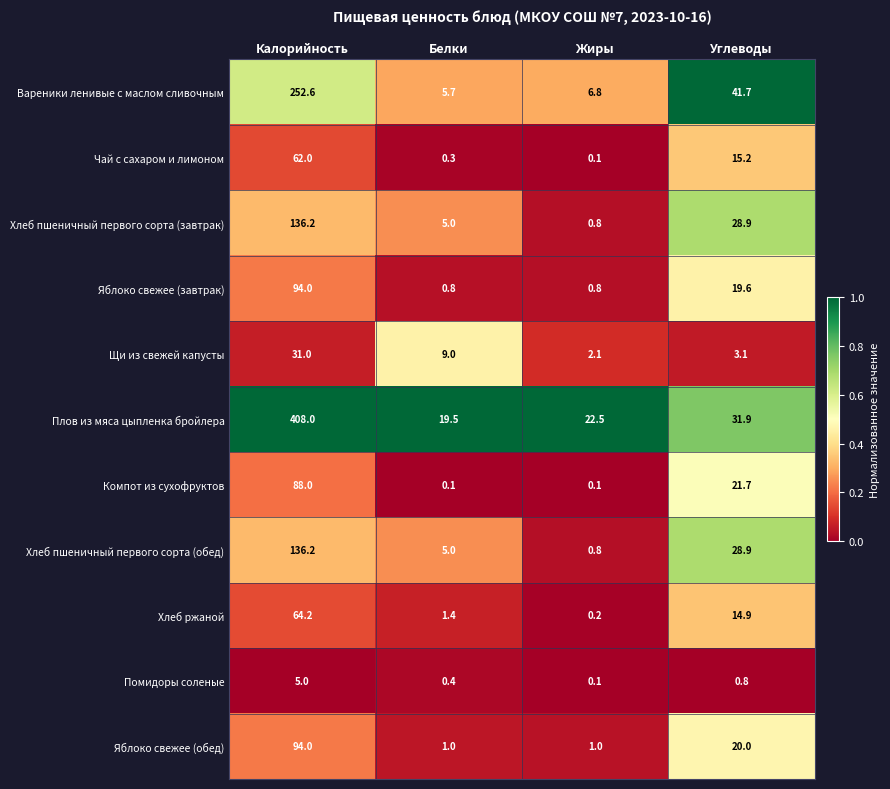

At which category is the sum across all series the highest?

Калорийность